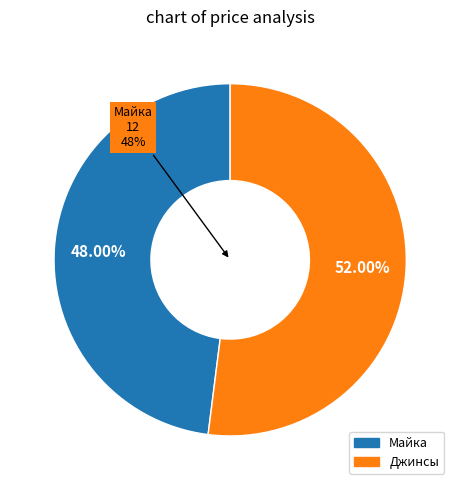

Combined, what portion of the pie is Майка and Джинсы?

100.0%